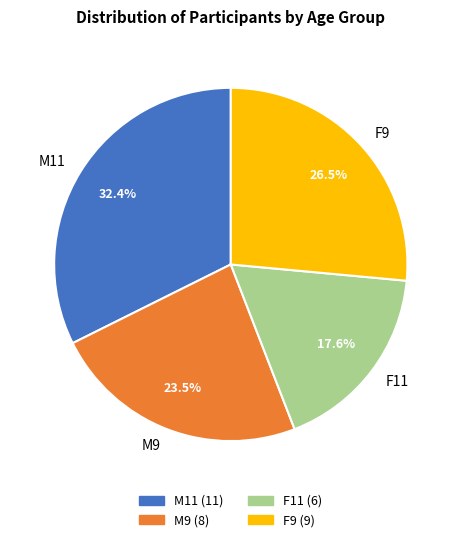

Is there a majority slice in this chart?

No